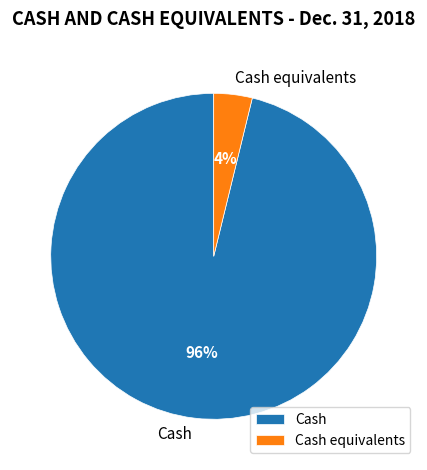

Rank the categories by value from lowest to highest.

Cash equivalents, Cash